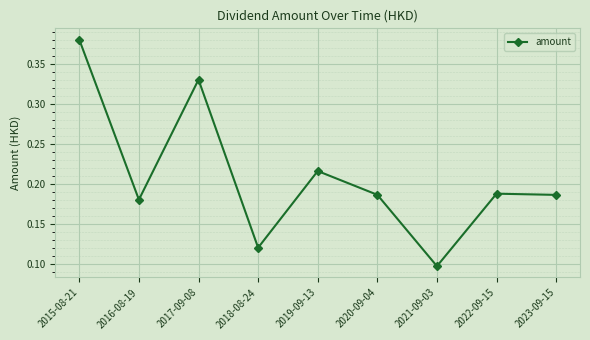

Count the values in the range 0 to 1.

9